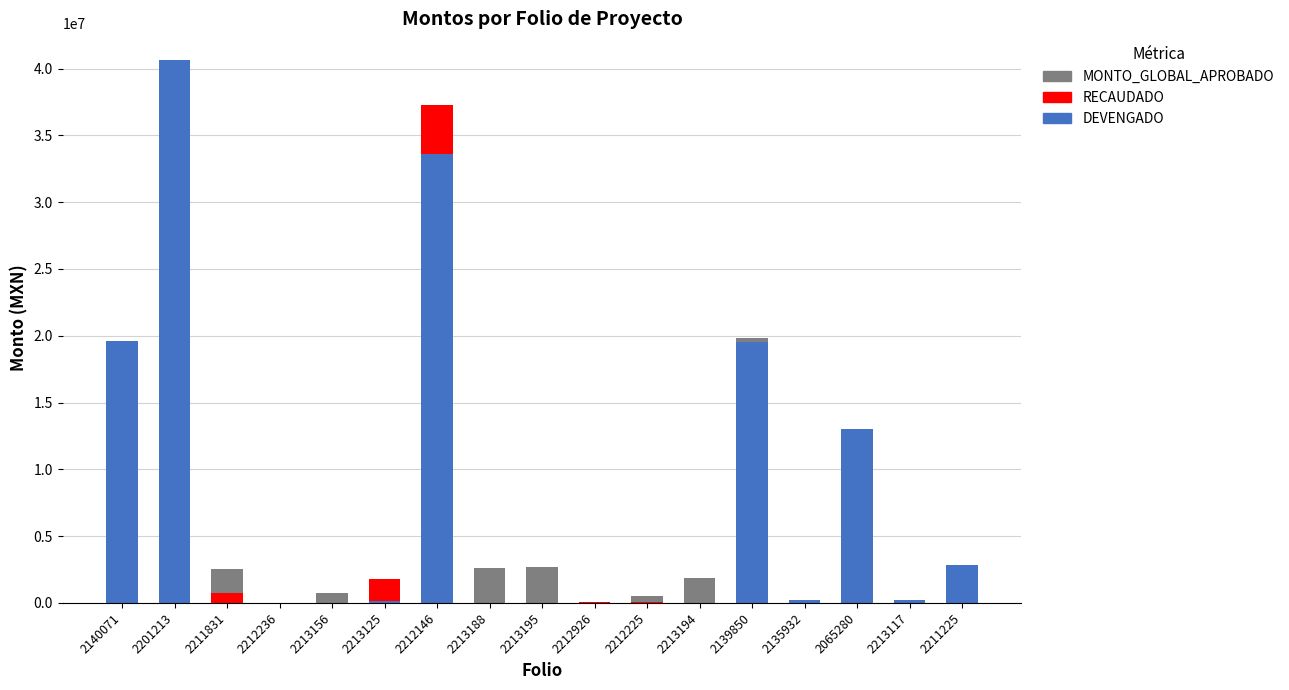

Which category has the highest value in the DEVENGADO series?

2201213